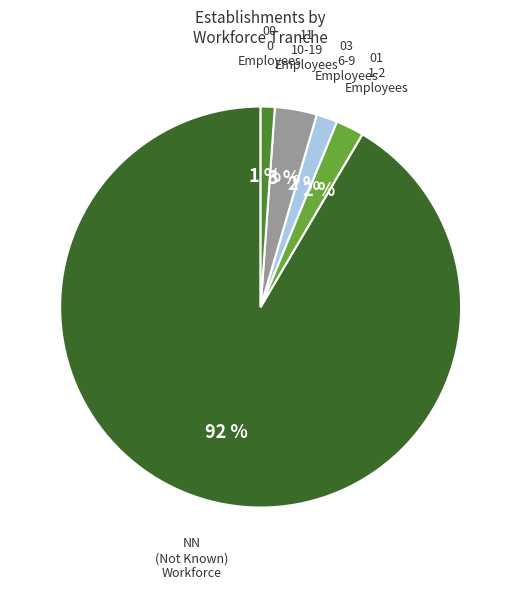

How many segments does this pie chart have?

5